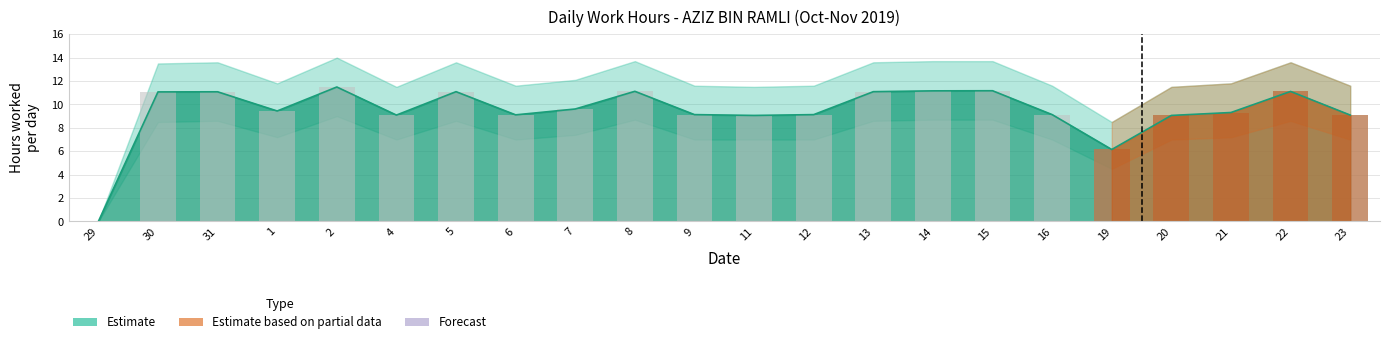

Between 29 and 11, which is larger?

11